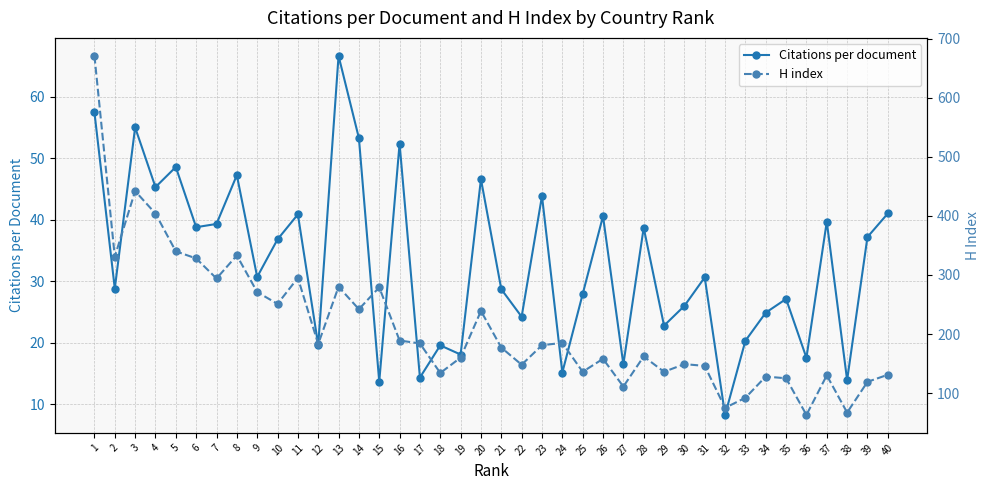

What is the sum of all H index values?

8469.0